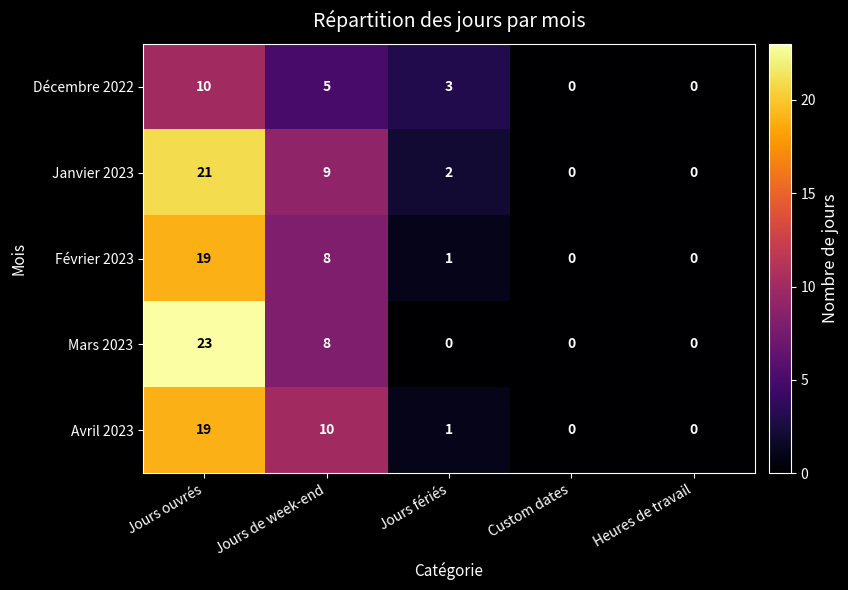

Between Jours de week-end and Heures de travail, which series saw the biggest shift?

Avril 2023